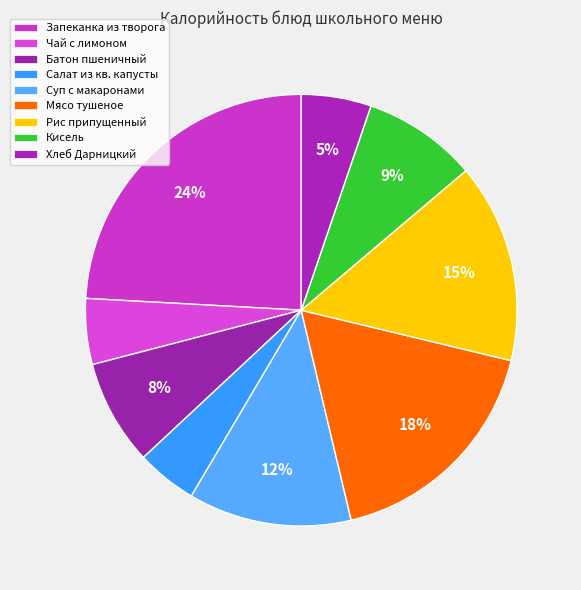

Is it true that Кисель is 9% of the pie?

True